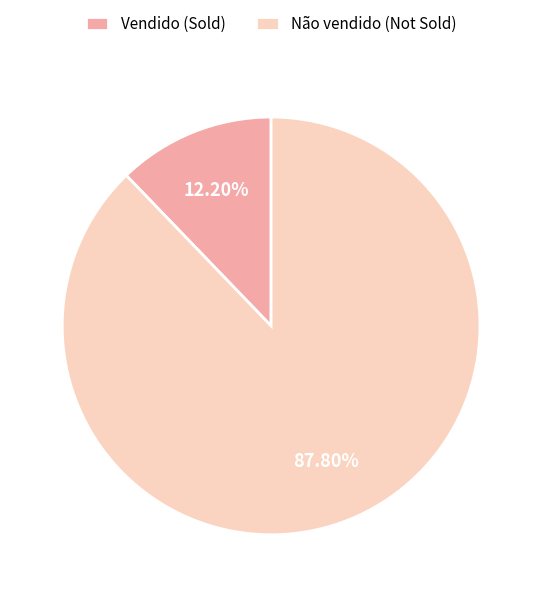

Is it true that Vendido is 23% of the pie?

False